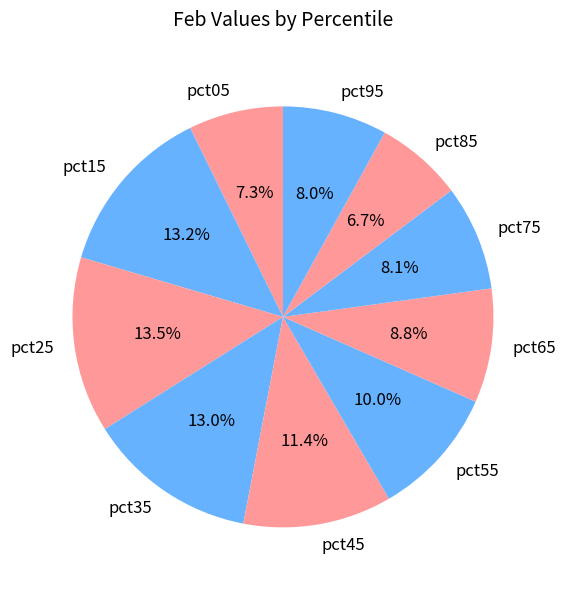

To the nearest percent, what portion does pct55 represent?

10%